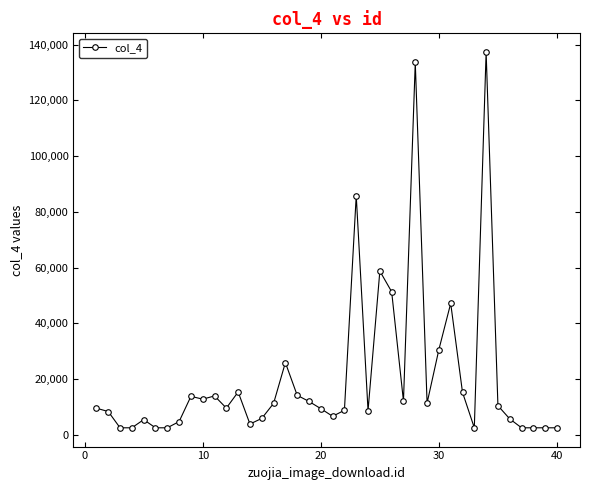

What is the average value?

20533